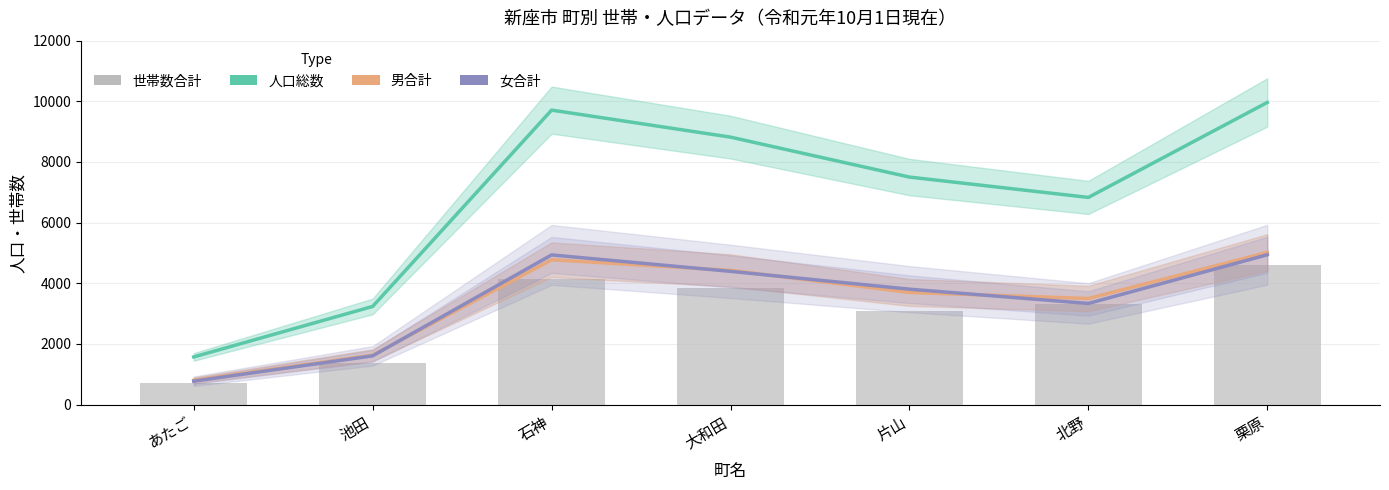

Reading left to right, what are all the values shown in this chart?

人口総数: あたご=1571	池田=3236	石神=9710	大和田=8819	片山=7502	北野=6831	栗原=9963
男合計: あたご=799	池田=1629	石神=4775	大和田=4426	片山=3697	北野=3497	栗原=5017
女合計: あたご=772	池田=1607	石神=4935	大和田=4393	片山=3805	北野=3334	栗原=4940
世帯数合計: あたご=700	池田=1378	石神=4131	大和田=3839	片山=3094	北野=3317	栗原=4615